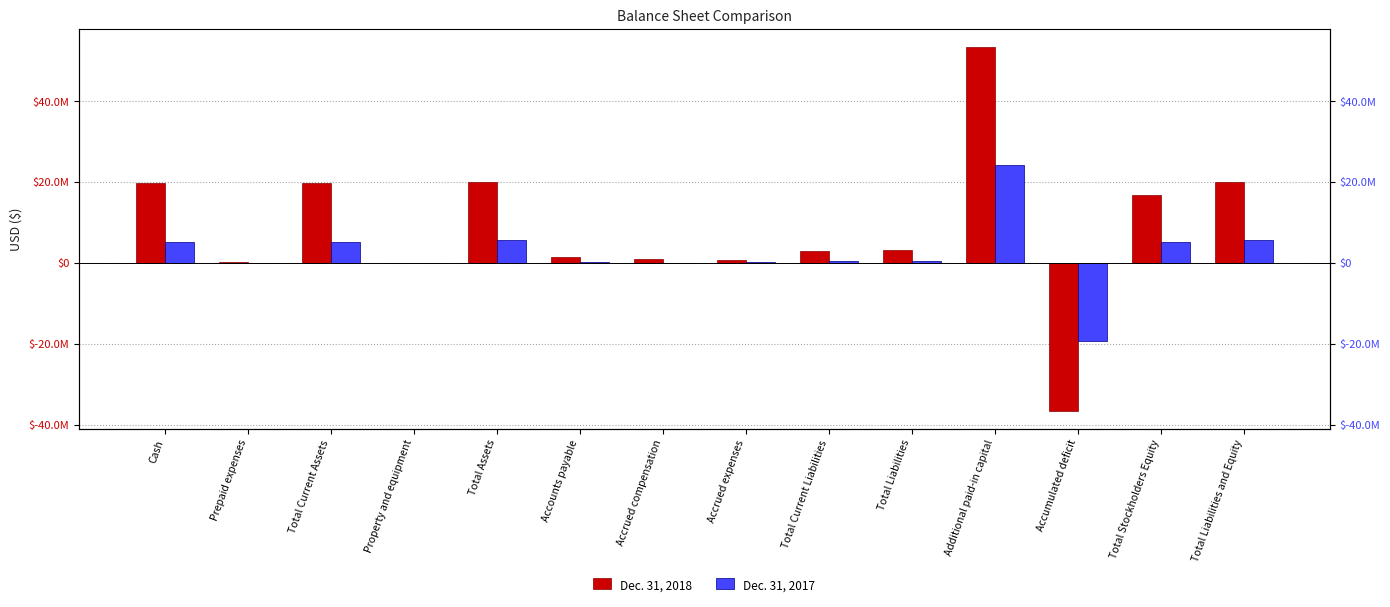

Reading left to right, what are all the values shown in this chart?

Dec. 31, 2018: Cash=19728200	Prepaid expenses=132756	Total Current Assets=19860956	Property and equipment=36738	Total Assets=20015494	Accounts payable=1509524	Accrued compensation=912104	Accrued expenses=677213	Total Current Liabilities=3098841	Total Liabilities=3140425	Additional paid-in capital=53388216	Accumulated deficit=-36514294	Total Stockholders Equity=16875069	Total Liabilities and Equity=20015494
Dec. 31, 2017: Cash=5249511	Prepaid expenses=37149	Total Current Assets=5286660	Property and equipment=27960	Total Assets=5643320	Accounts payable=246384	Accrued compensation=0	Accrued expenses=306263	Total Current Liabilities=552647	Total Liabilities=552647	Additional paid-in capital=24351138	Accumulated deficit=-19261186	Total Stockholders Equity=5090673	Total Liabilities and Equity=5643320